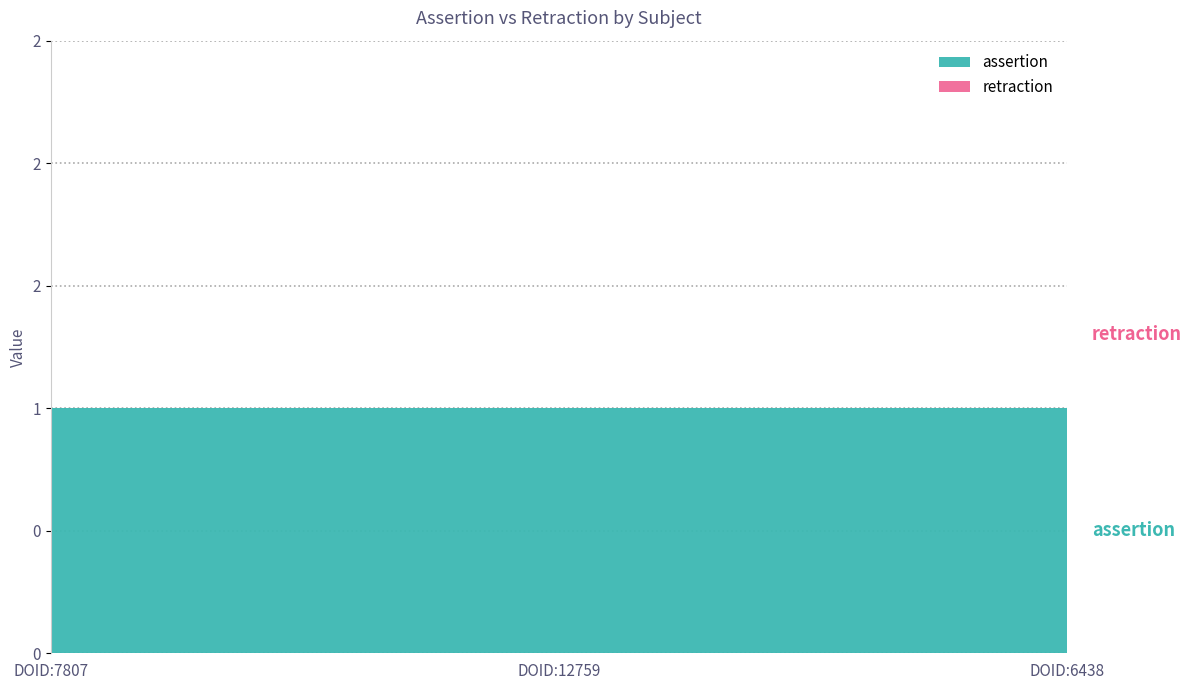

Is it true that assertion equals 1 at DOID:12759?

True